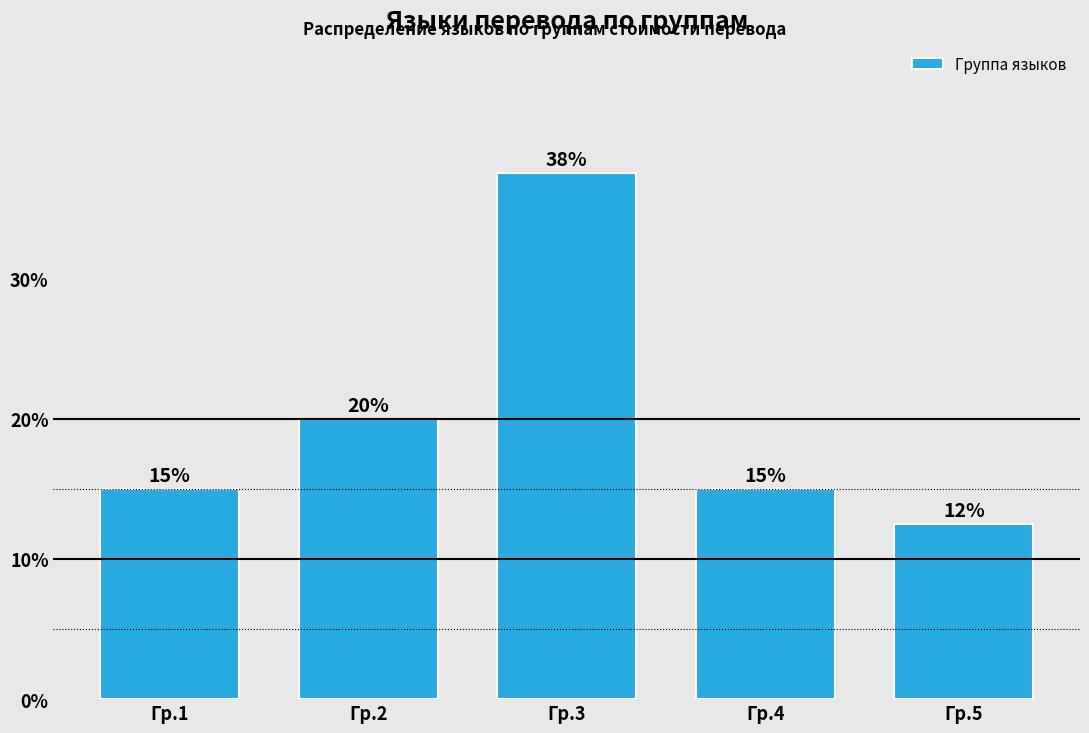

Which label corresponds to the largest value in the chart?

Гр.3